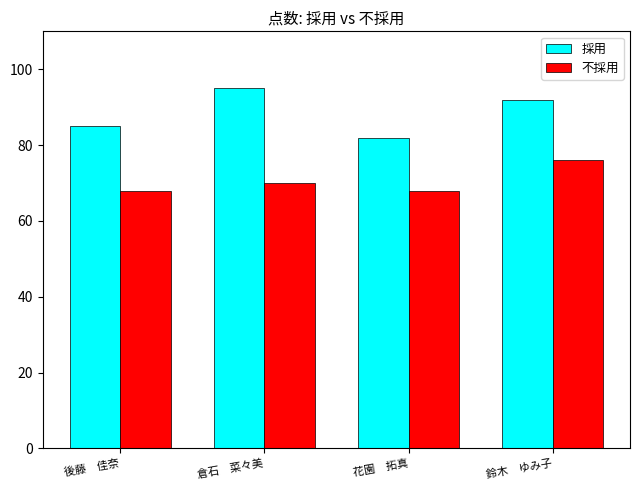

True or false: 不採用 has a value of 68 at 後藤　佳奈.

True